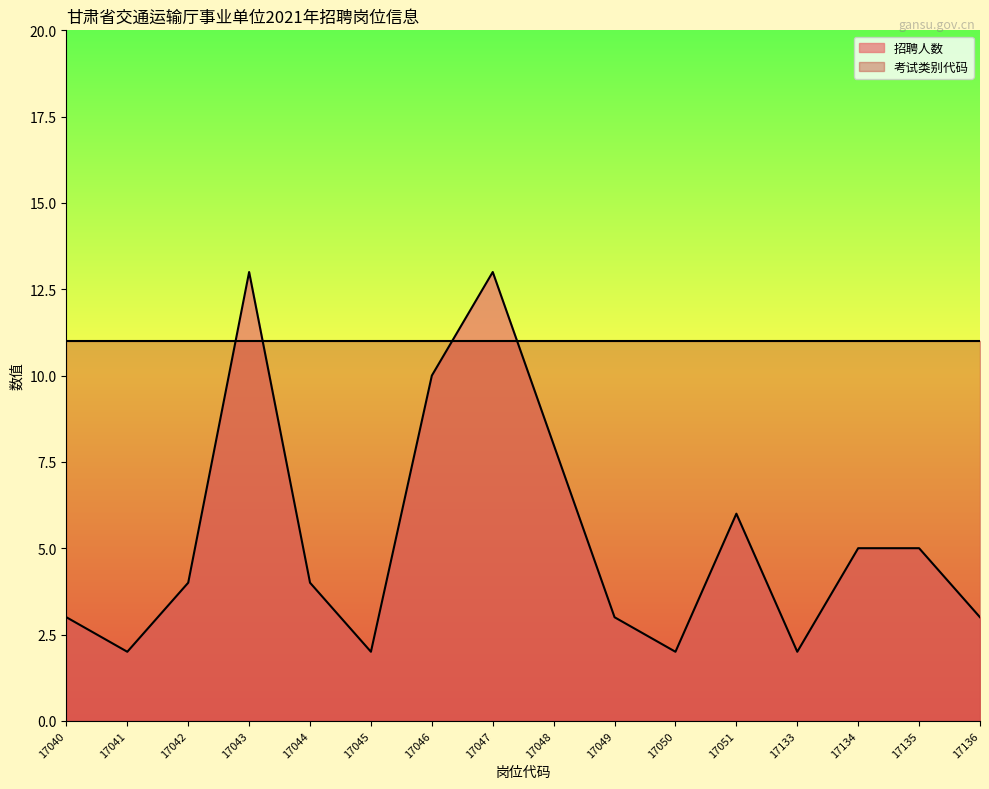

How many series are shown in this chart?

2